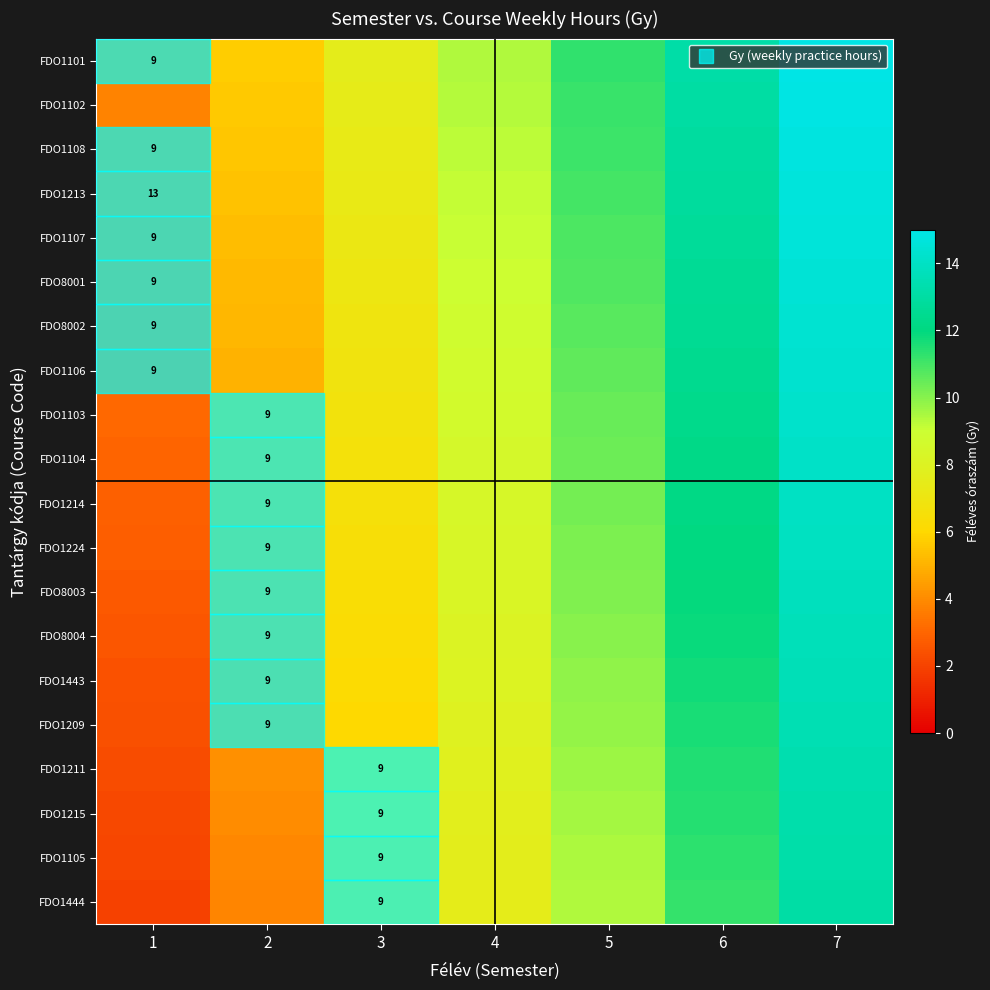

Is the value of FDO1443 at 1 greater than the value of FDO8003 at 2?

No